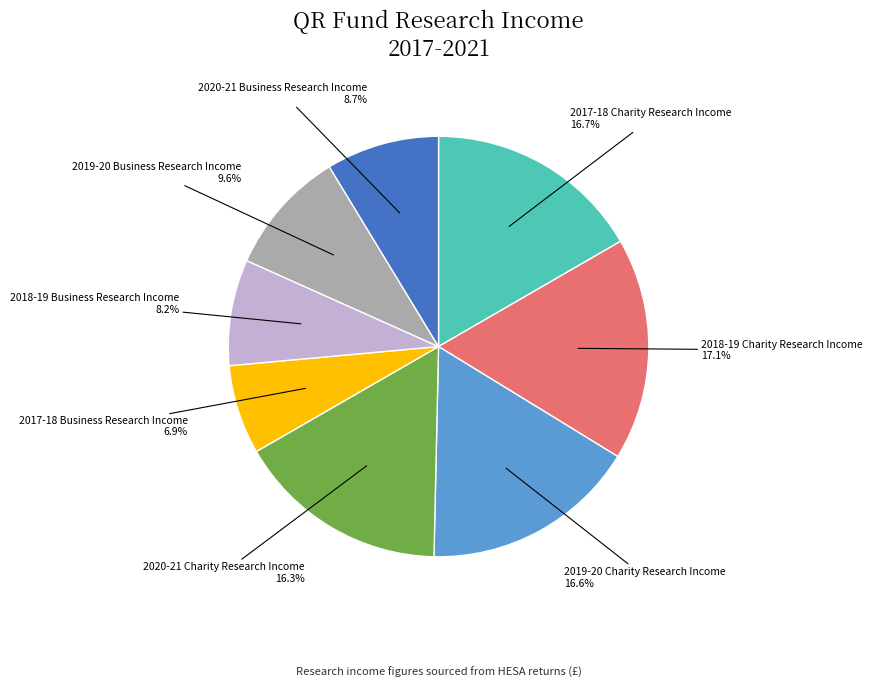

Approximately how many times larger is the value at 2017-18 Charity Research Income compared to 2020-21 Business Research Income?

1.9